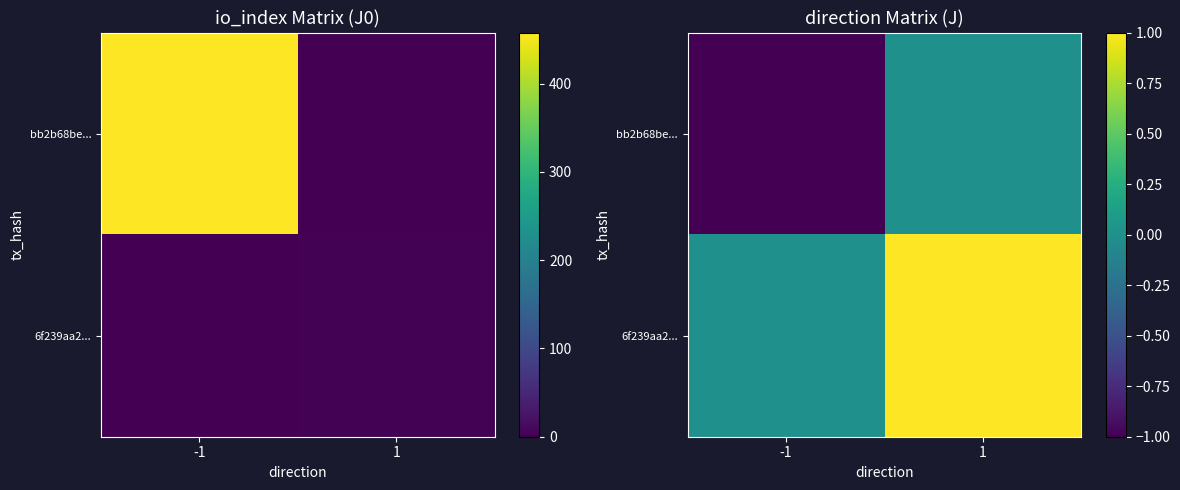

At how many categories does at least one series exceed 0?

1